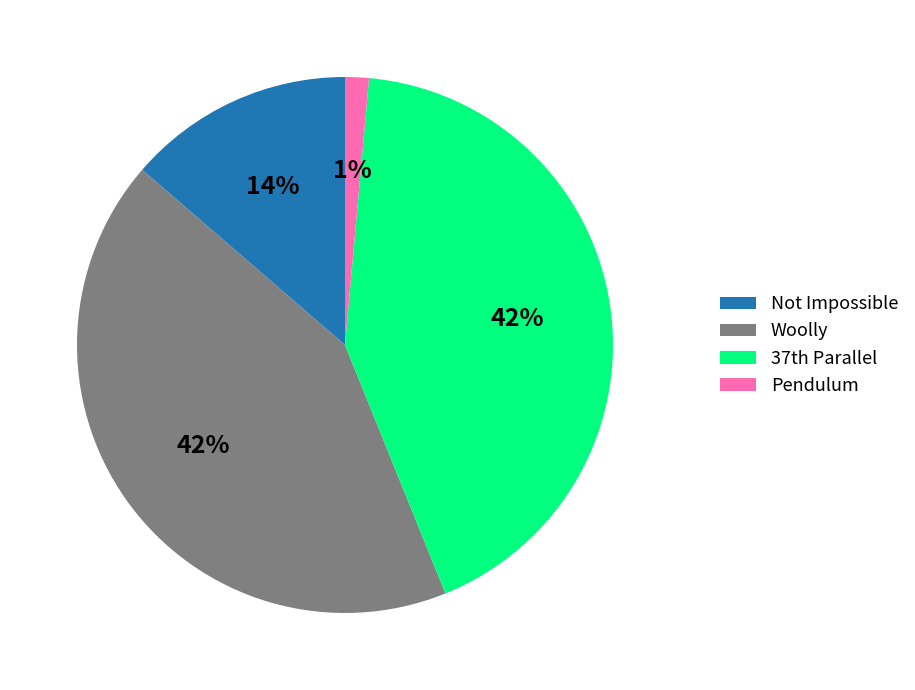

What is the smallest slice in the pie chart?

Pendulum